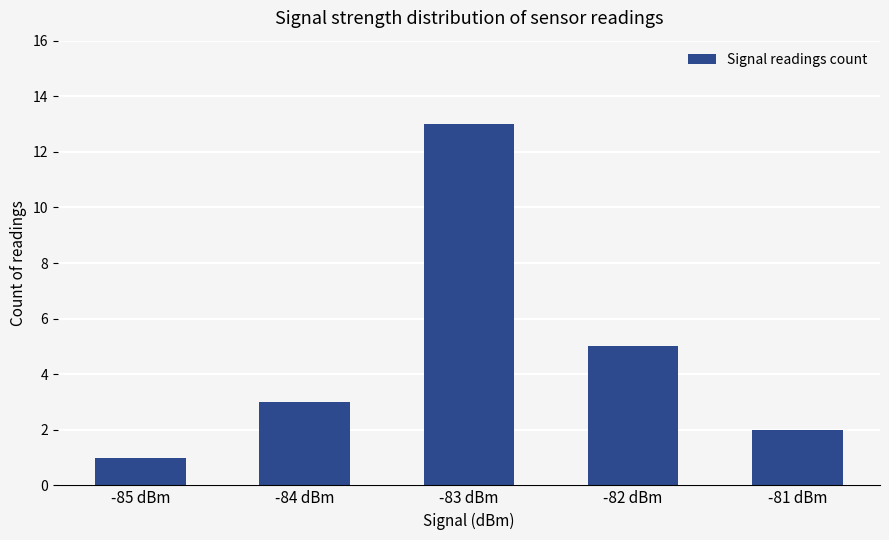

Reading left to right, extract all data points from this chart.

1	3	13	5	2